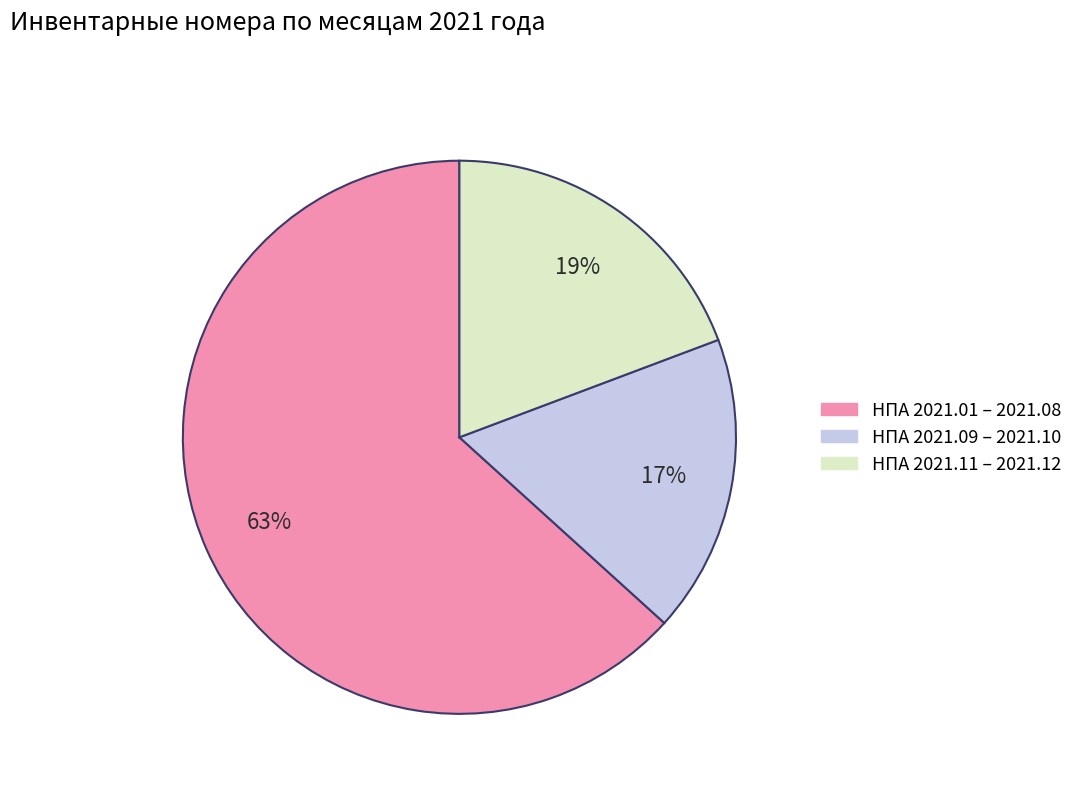

Does any single category account for the majority?

Yes